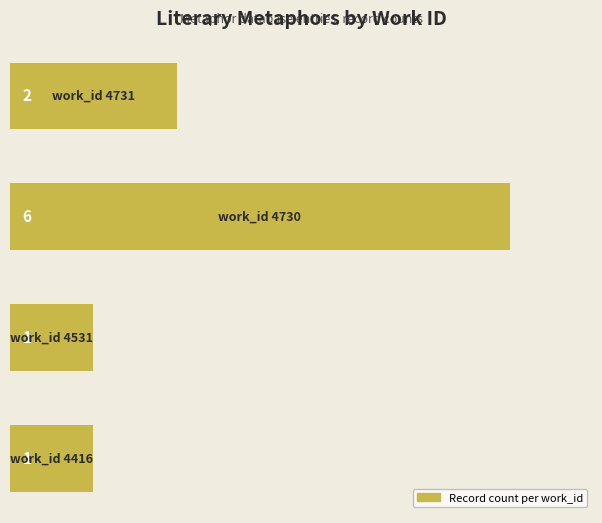

What is the minimum value shown in the chart?

1